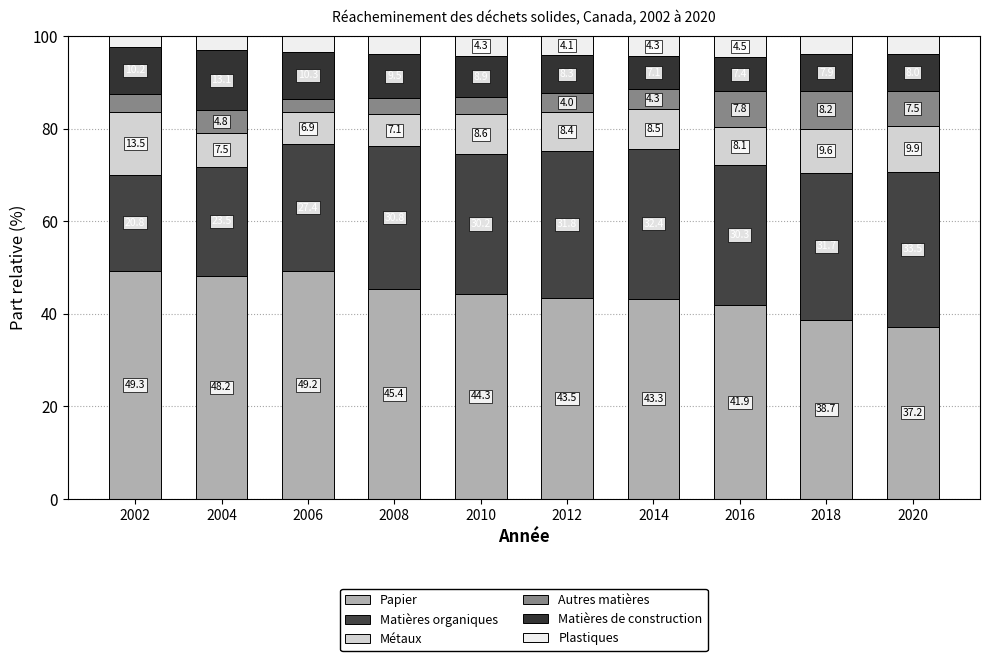

Does the chart contain stacked bars?

Yes